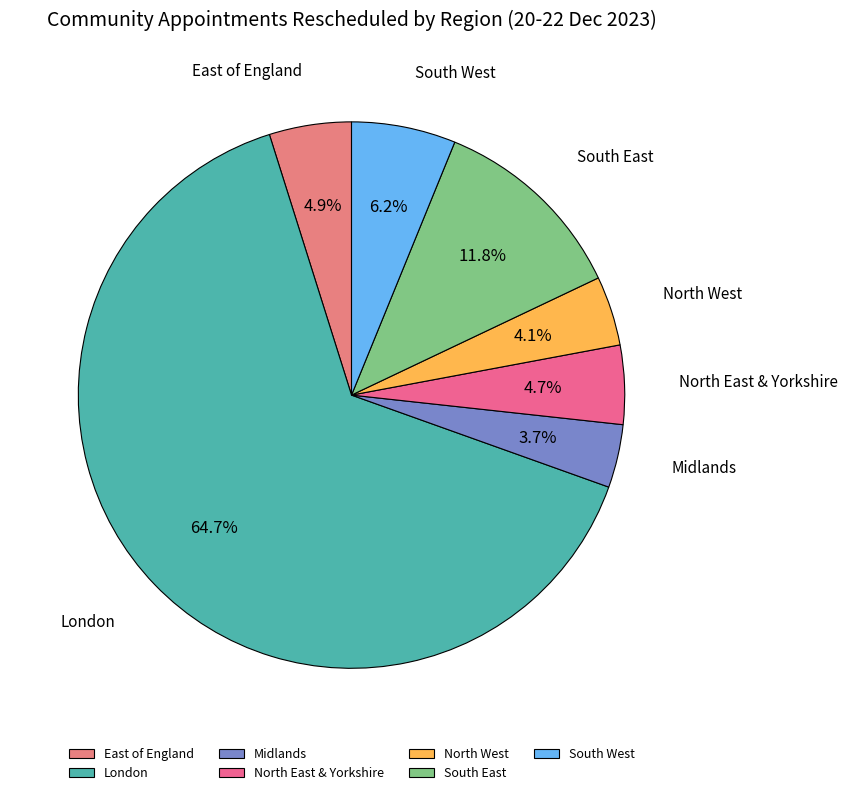

What percentage do London and South West together represent?

70.8%